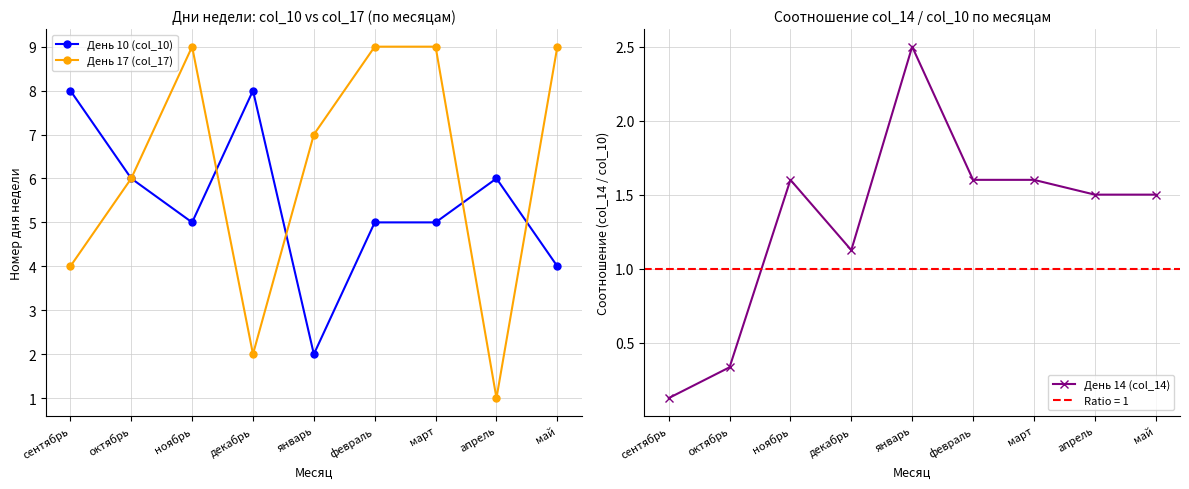

Rank the series at январь from lowest to highest value.

День 10 (col_10), День 14 (col_14), День 17 (col_17)